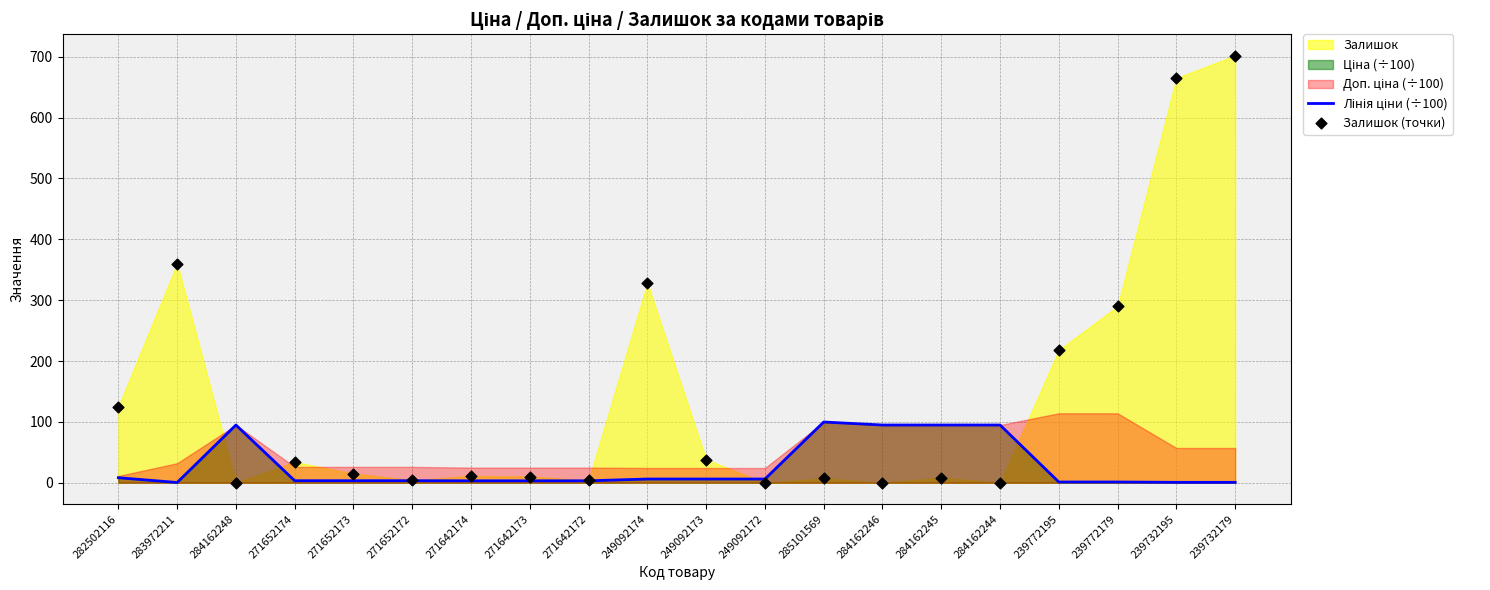

Which series contains the highest Y value?

Залишок (точки)